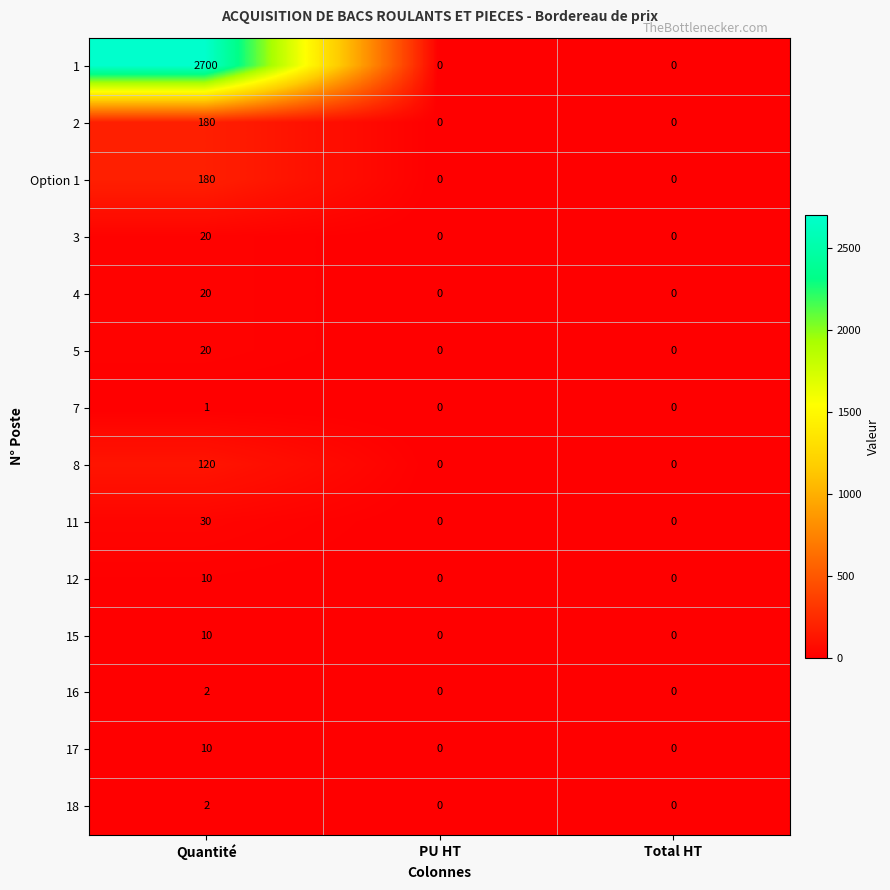

What is the average value of the 15 series?

3